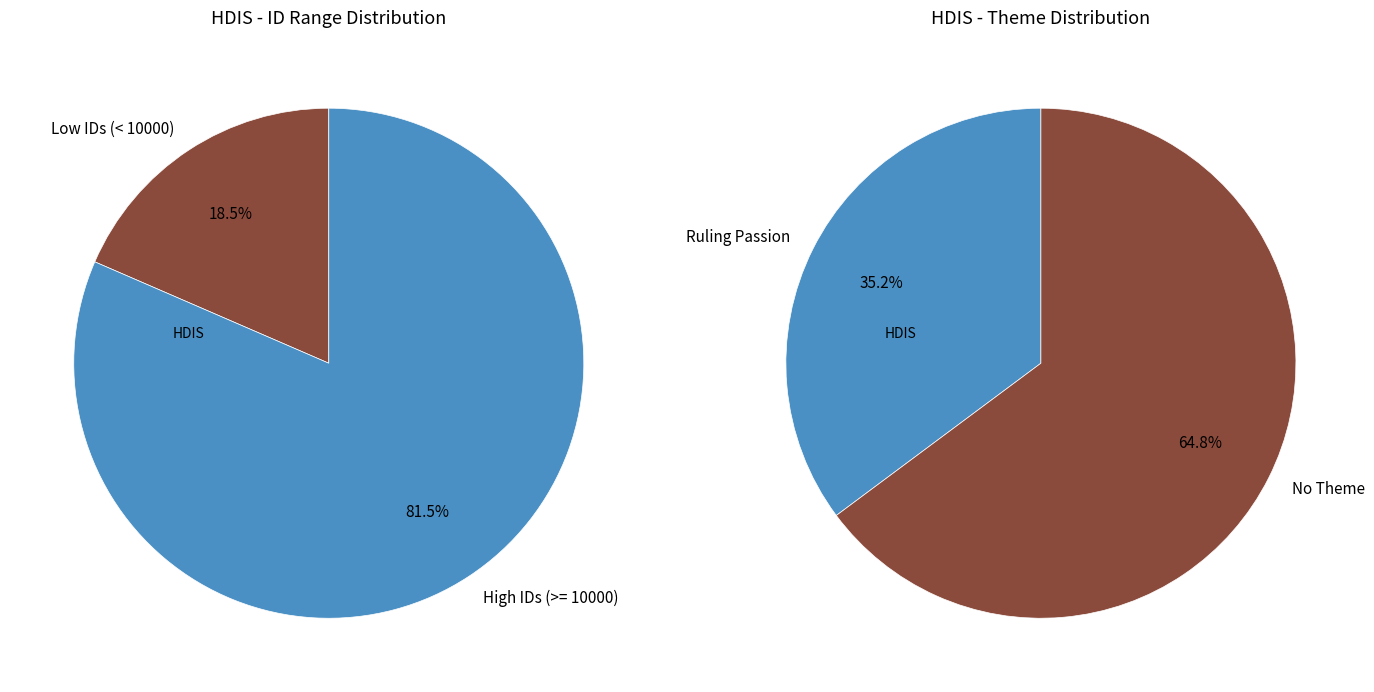

Is it true that By those love-darting is 1% of the pie?

False